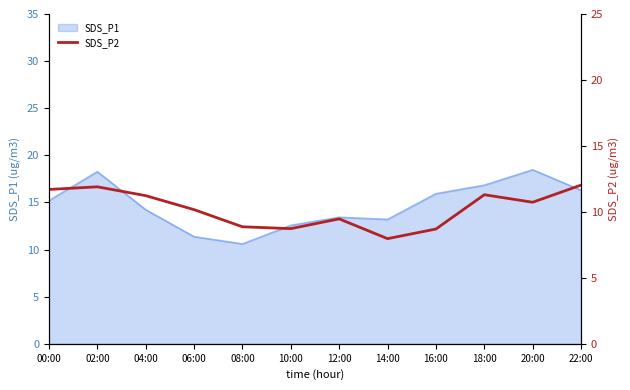

Which label corresponds to the smallest value in the chart?

14:00